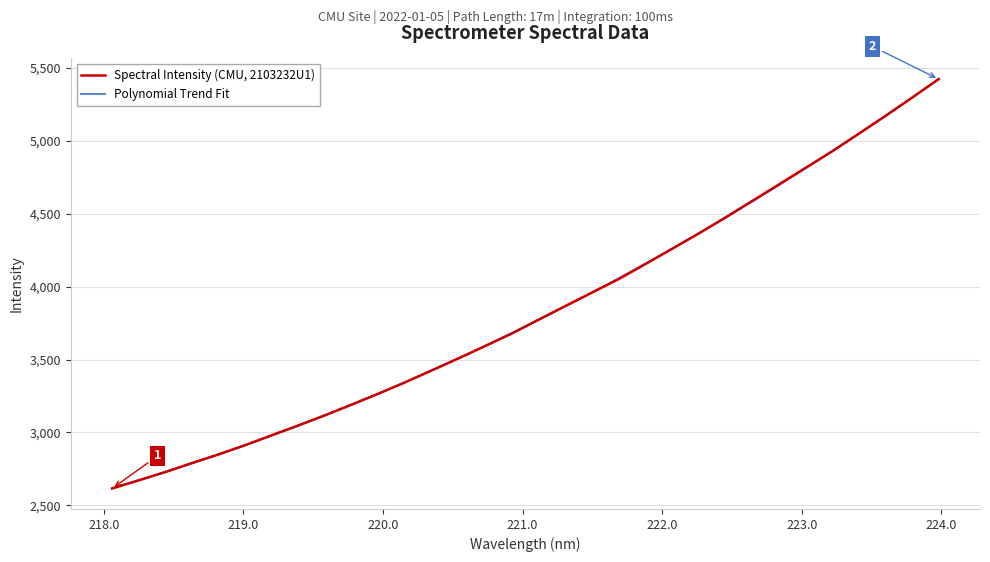

Reading left to right, what are all the values shown in this chart?

2616.0	2672.0	2729.2	2790.9	2850.5	2913.9	2982.4	3049.8	3119.6	3192.8	3267.4	3345.5	3427.4	3509.7	3594.1	3680.1	3774.6	3868.3	3960.1	4052.1	4155.3	4259.6	4364.9	4474.0	4587.2	4699.9	4813.7	4927.1	5048.1	5169.6	5295.1	5422.1